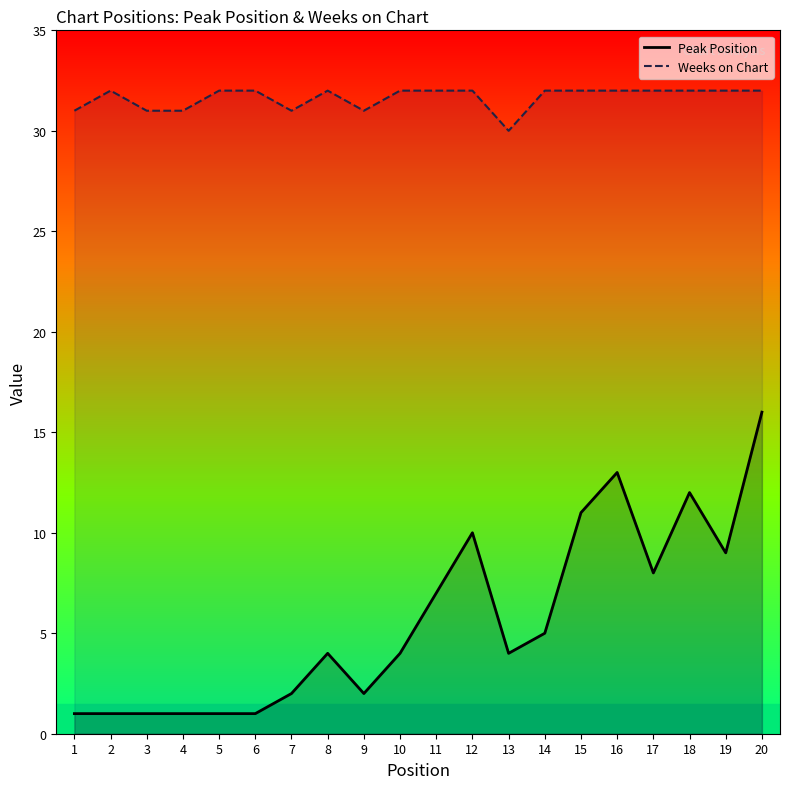

What is the difference between the second highest and second lowest values in the Weeks on Chart series?

1